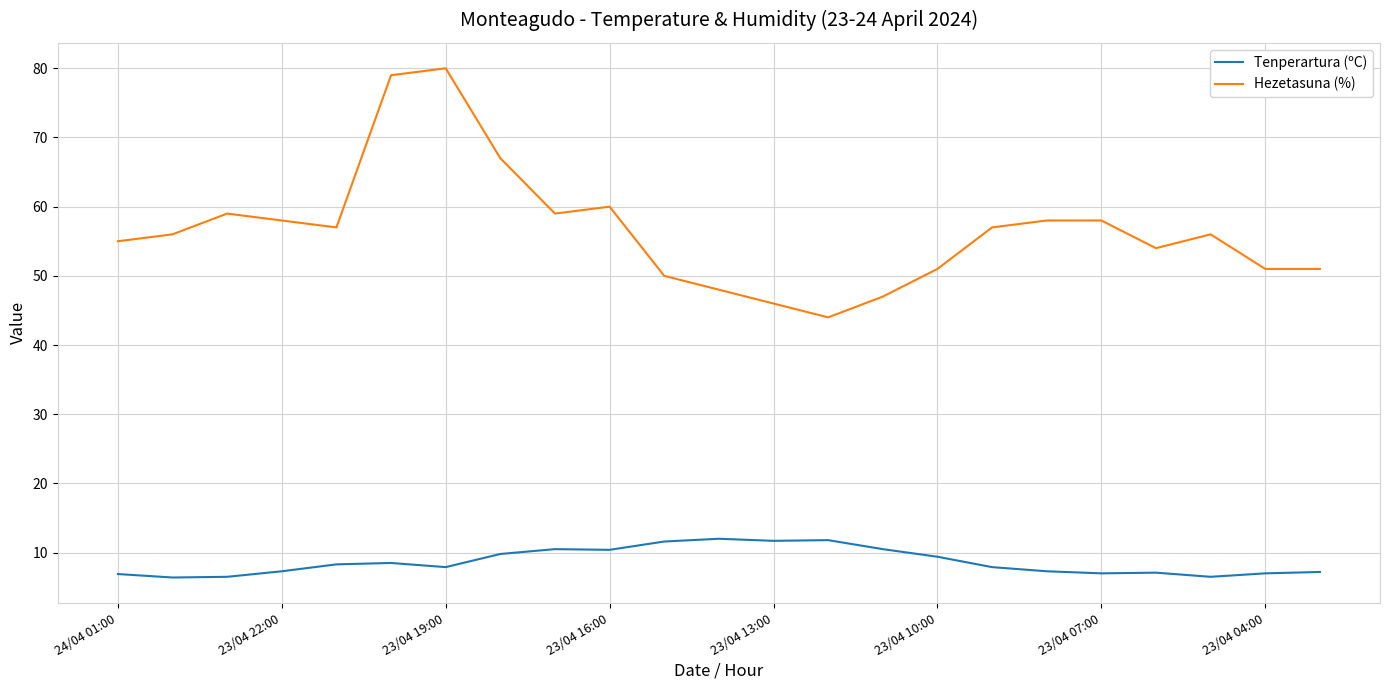

Which series has the largest range (max minus min)?

Hezetasuna (%)